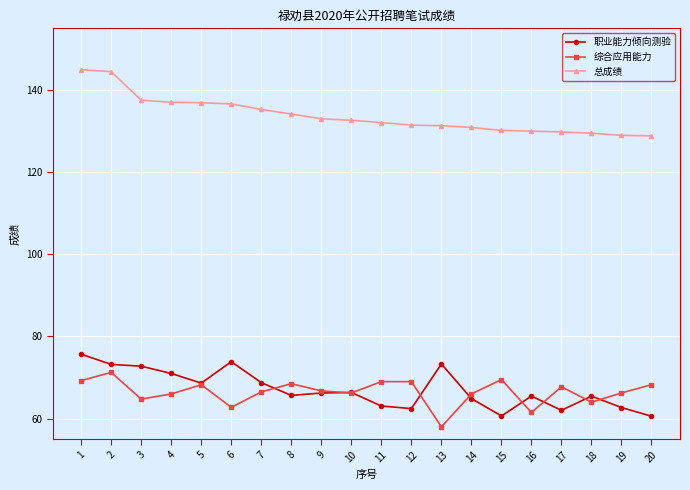

What is the sum of the 总成绩 values at 16 and 14?

260.9